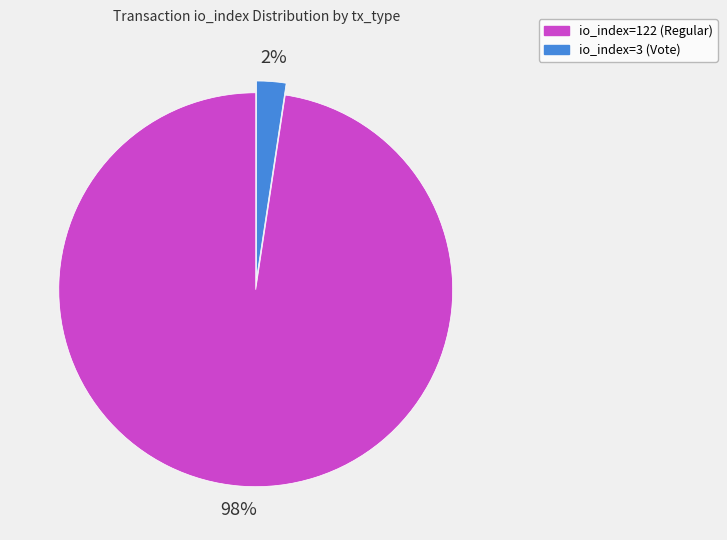

Between io_index=122 (Regular) and io_index=3 (Vote), which is larger?

io_index=122 (Regular)